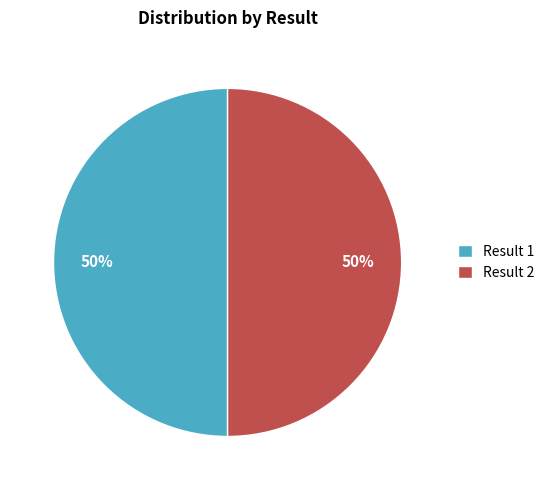

The Result 2 slice represents 41% of the pie. True or false?

False